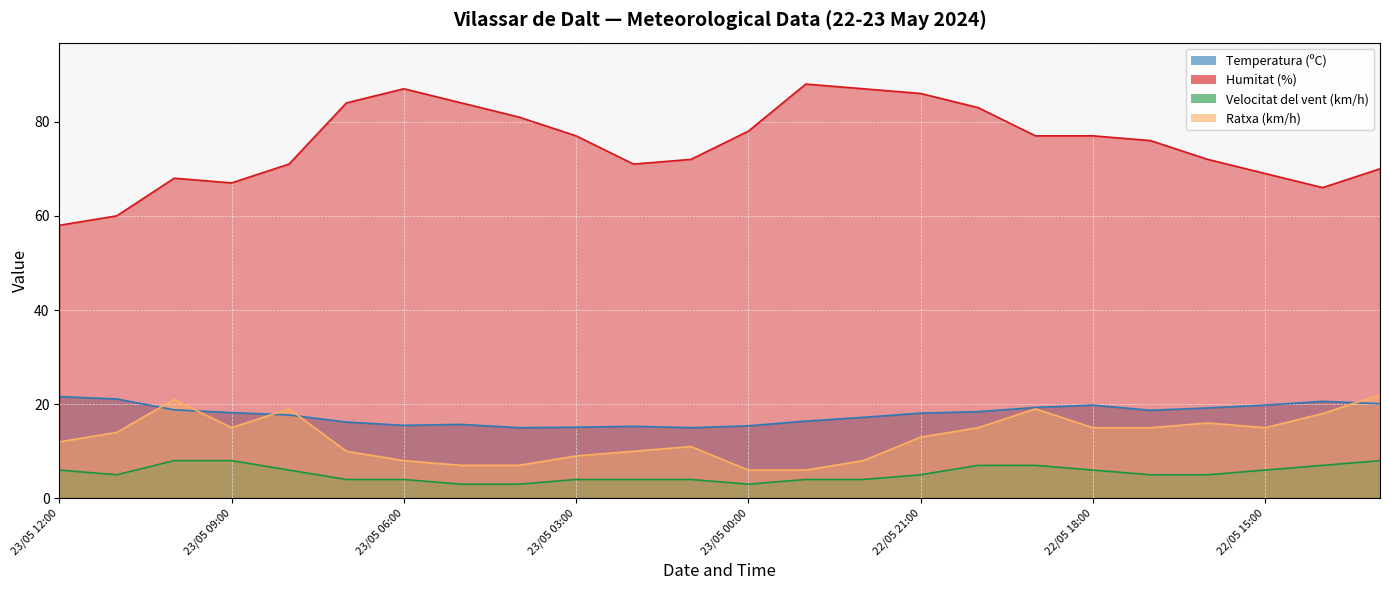

What are all the series names shown in the legend?

Temperatura (ºC), Humitat (%), Velocitat del vent (km/h), Ratxa (km/h)